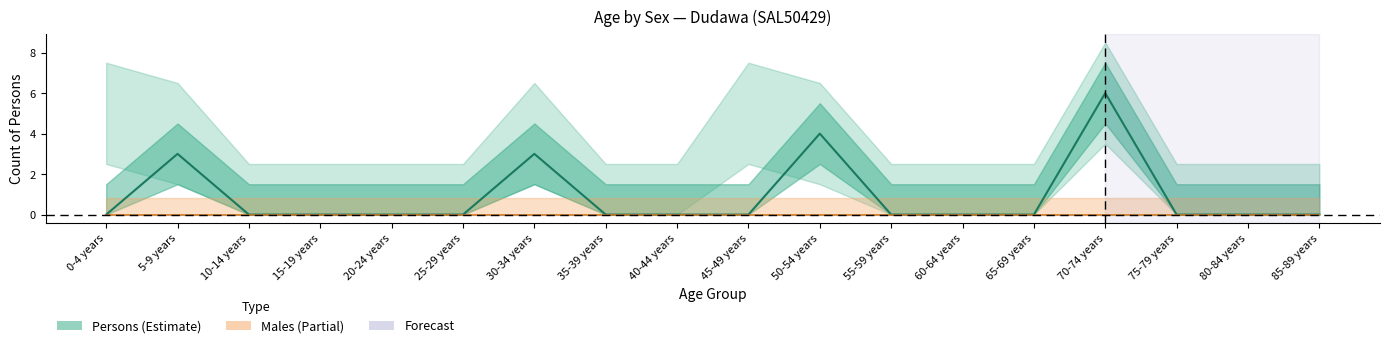

At which category is the sum across all series the highest?

70-74 years